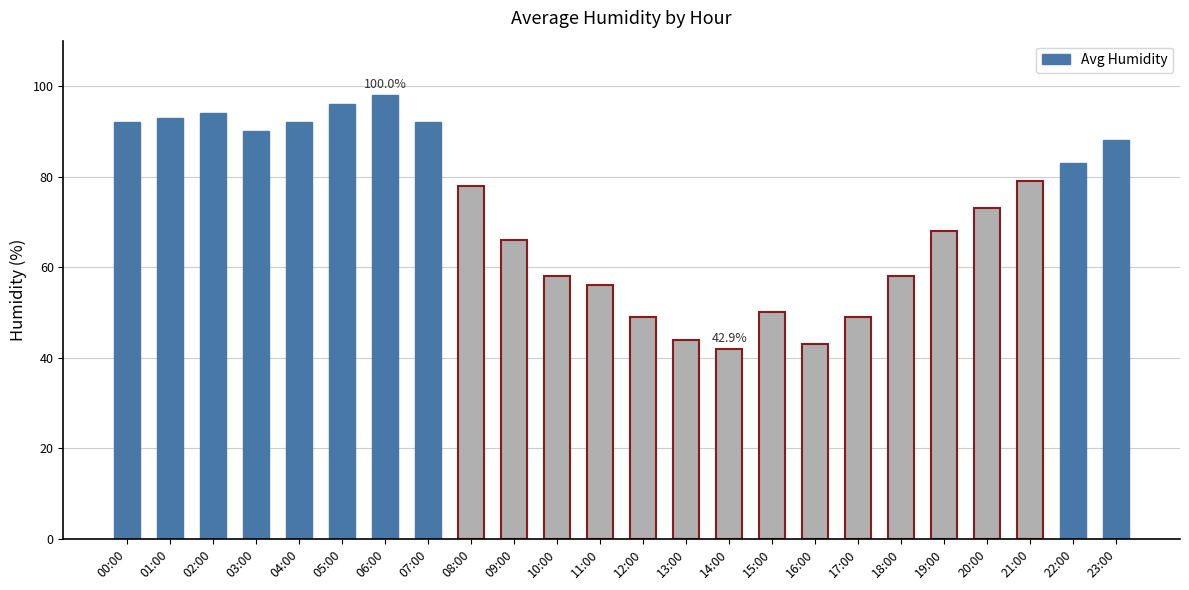

What is the label of the 3rd bar from the left?

02:00